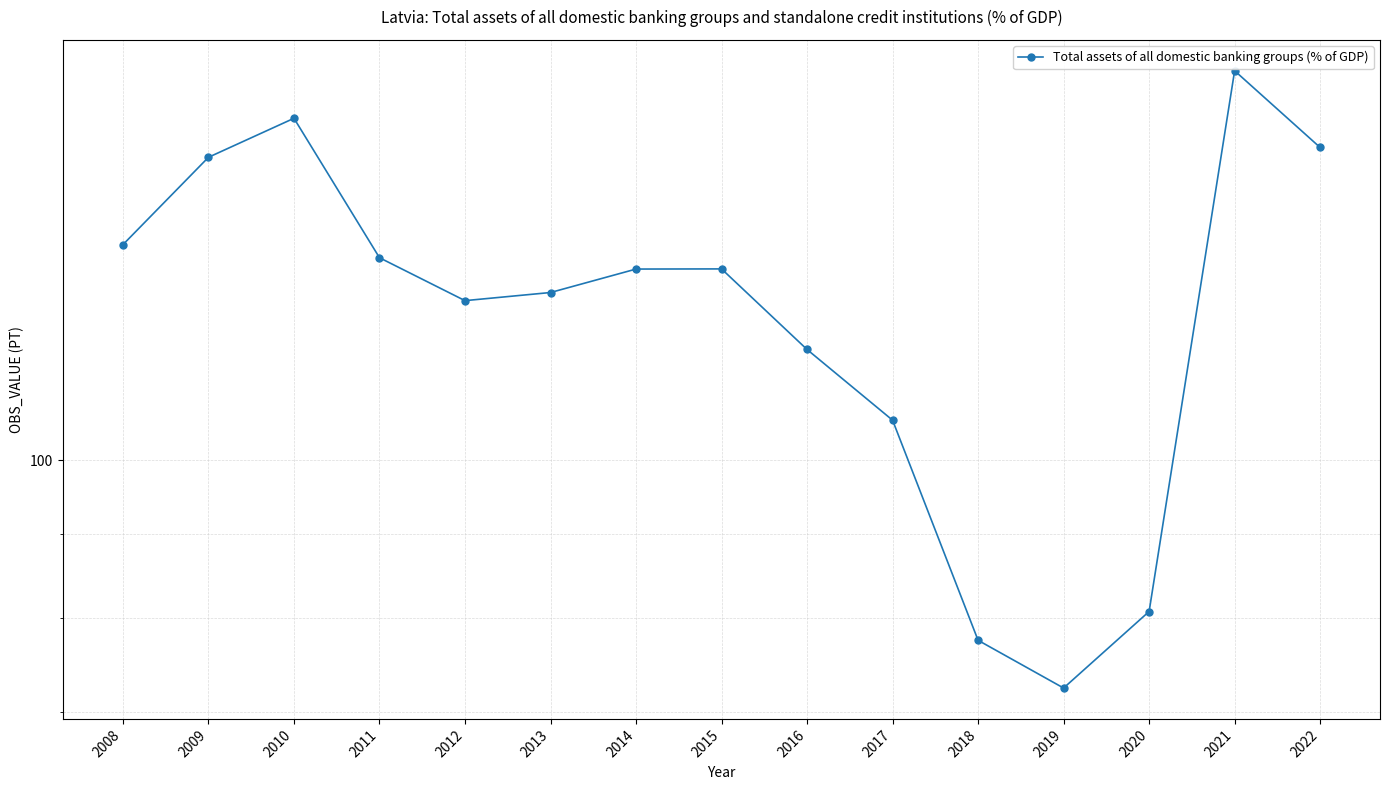

What is the value of the 5th point from the left?

125.3